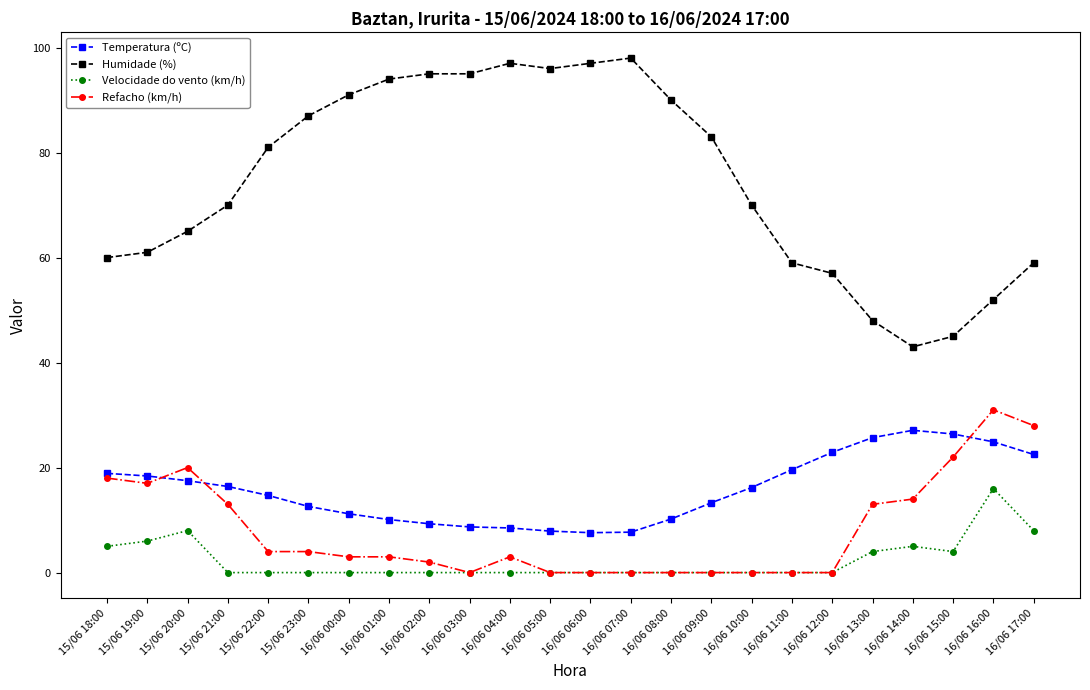

Between 16/06 06:00 and 16/06 15:00, which series saw the biggest shift?

Humidade (%)